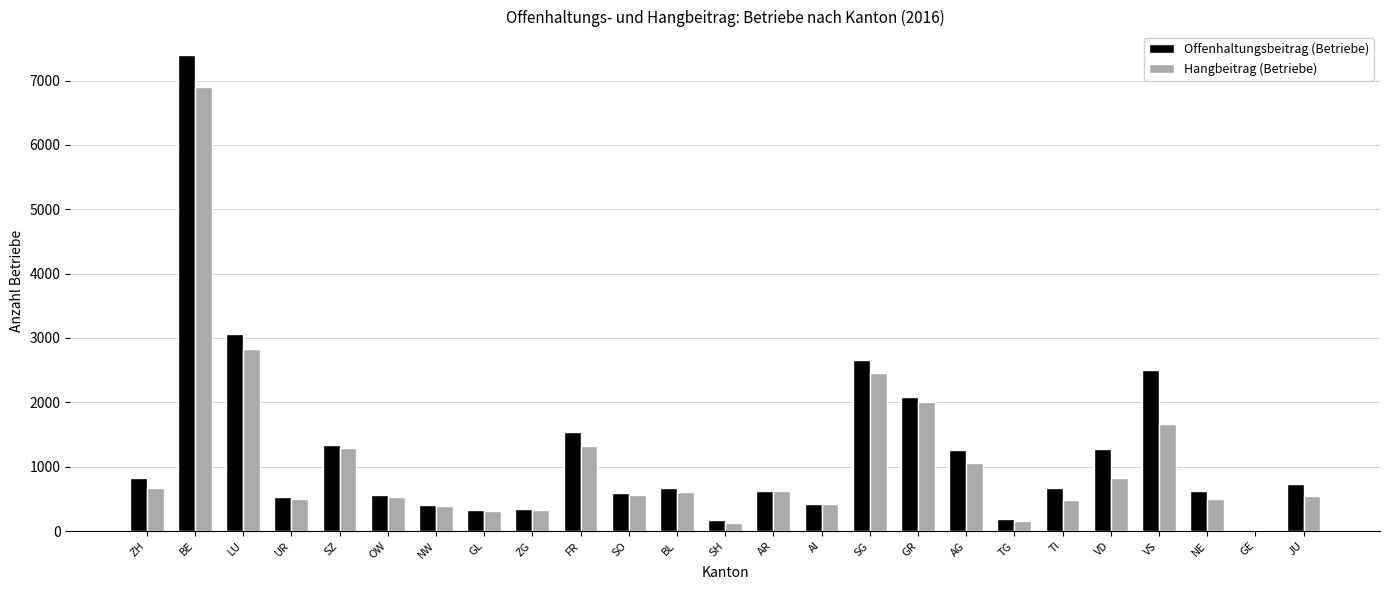

Which category has the highest value in the Offenhaltungsbeitrag (Betriebe) series?

BE